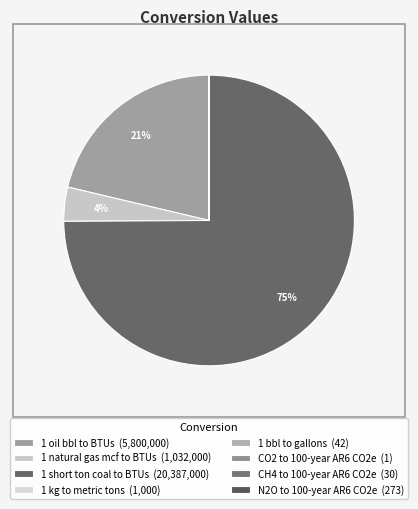

What is the majority slice?

1 short ton coal to BTUs